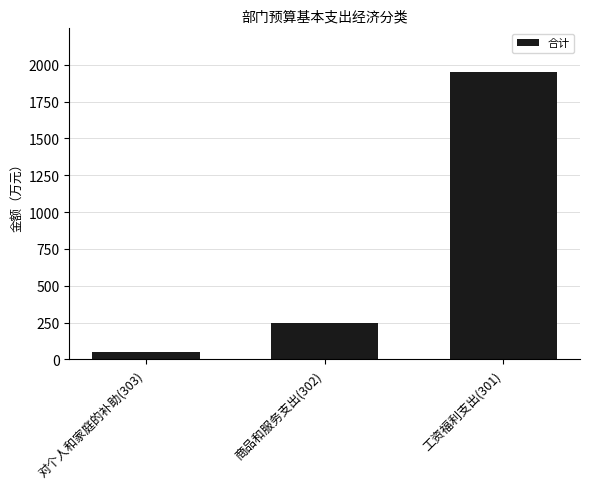

Does the chart contain stacked bars?

No